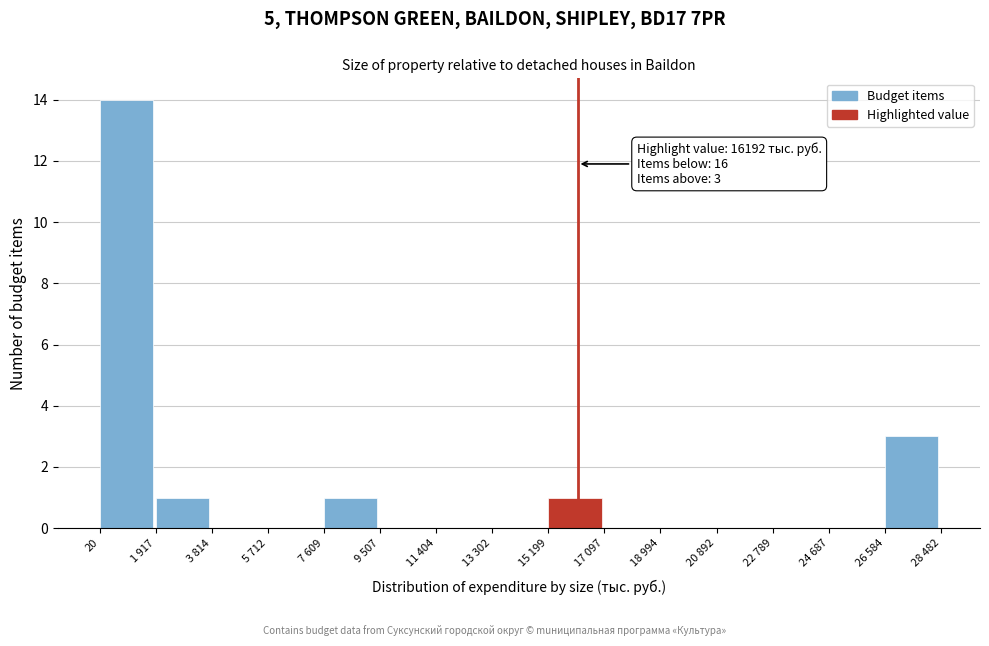

Reading left to right, extract all data points from this chart.

20=14	1 917=1	3 814=0	5 712=0	7 609=1	9 507=0	11 404=0	13 302=0	15 199=1	17 097=0	18 994=0	20 892=0	22 789=0	24 687=0	26 584=3